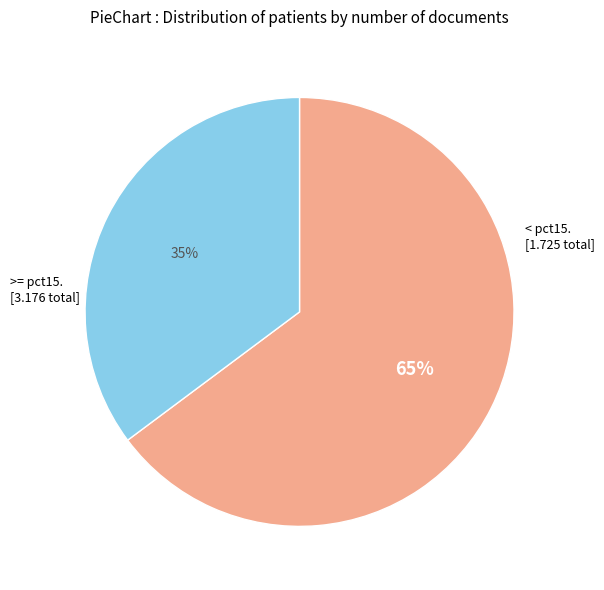

To the nearest percent, what is the average slice percentage?

50%